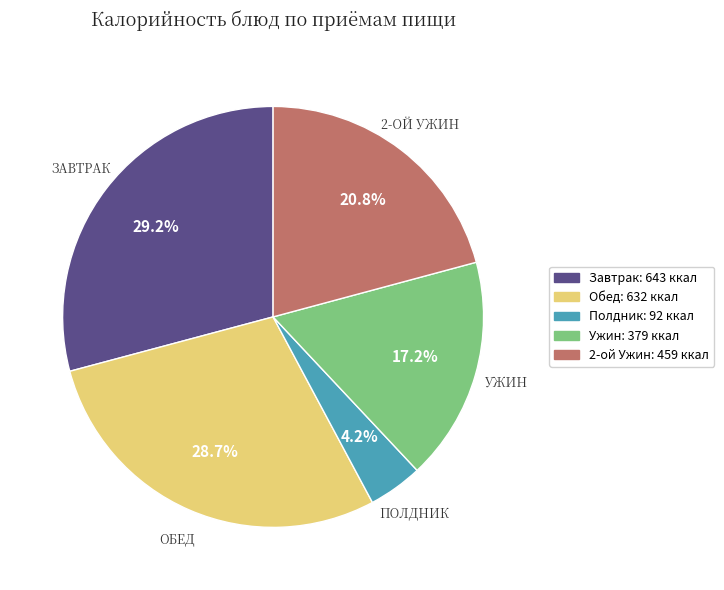

Is there a majority slice in this chart?

No